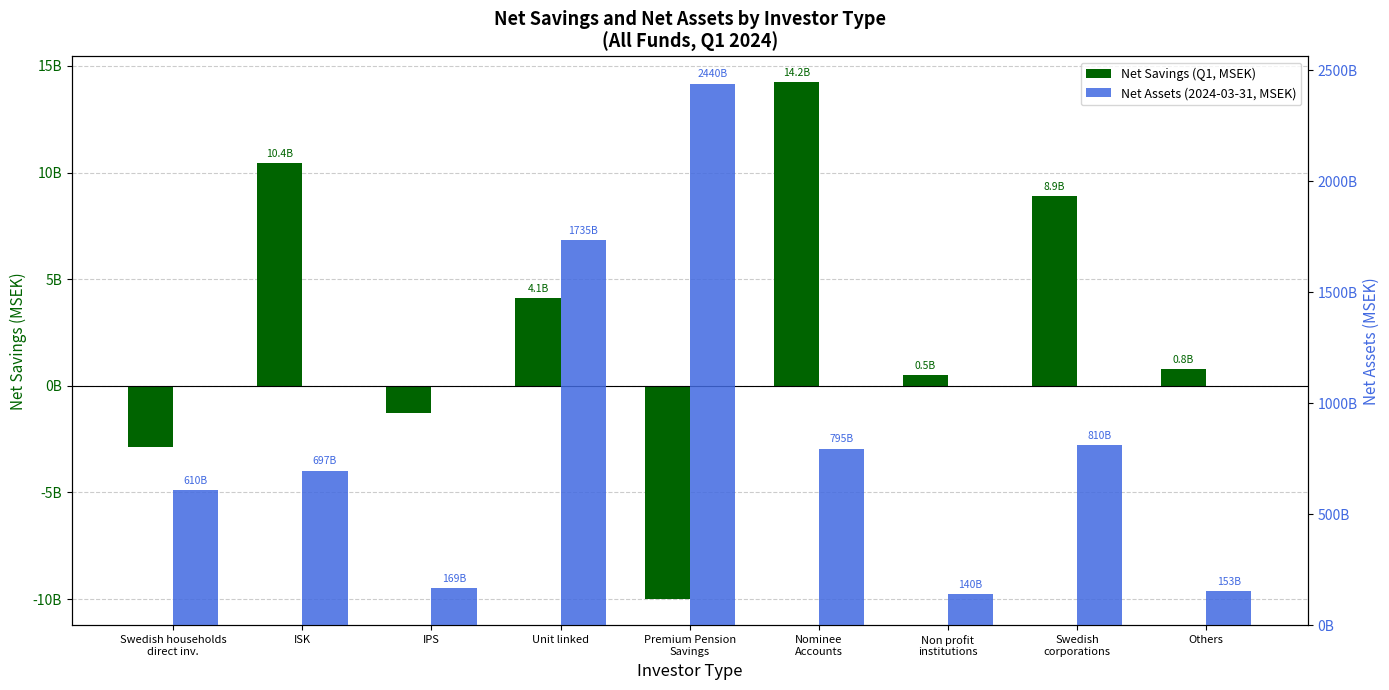

What is the value of the Net Savings (Q1, MSEK) bar at the 1st from the left?

-2846.8